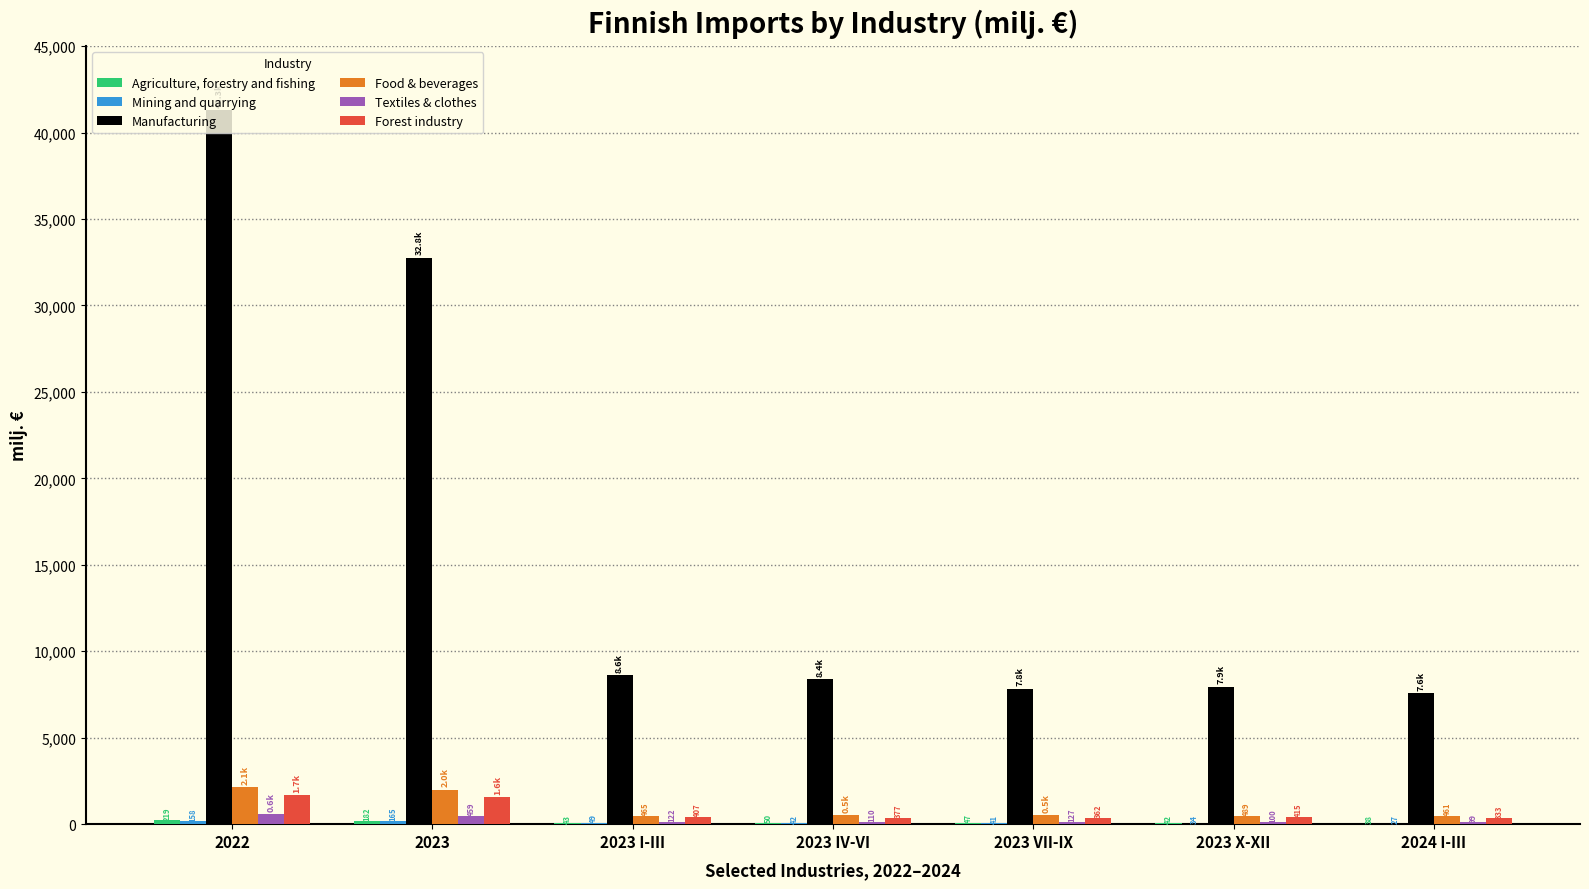

Which category has the highest value across all series?

2022